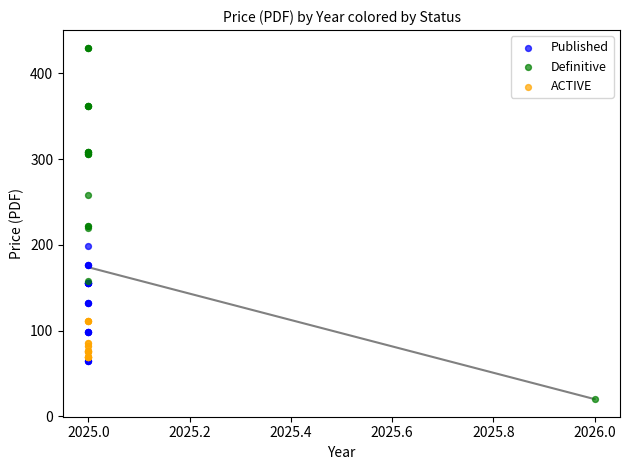

Which series has the widest spread of Y values?

Definitive